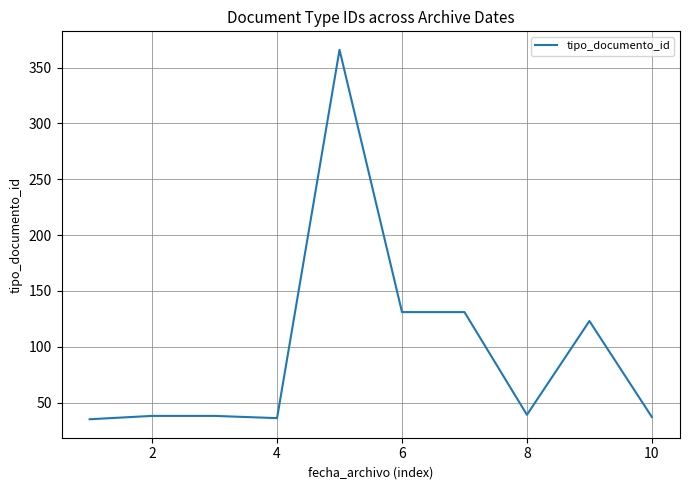

What is the sum of all values?

974